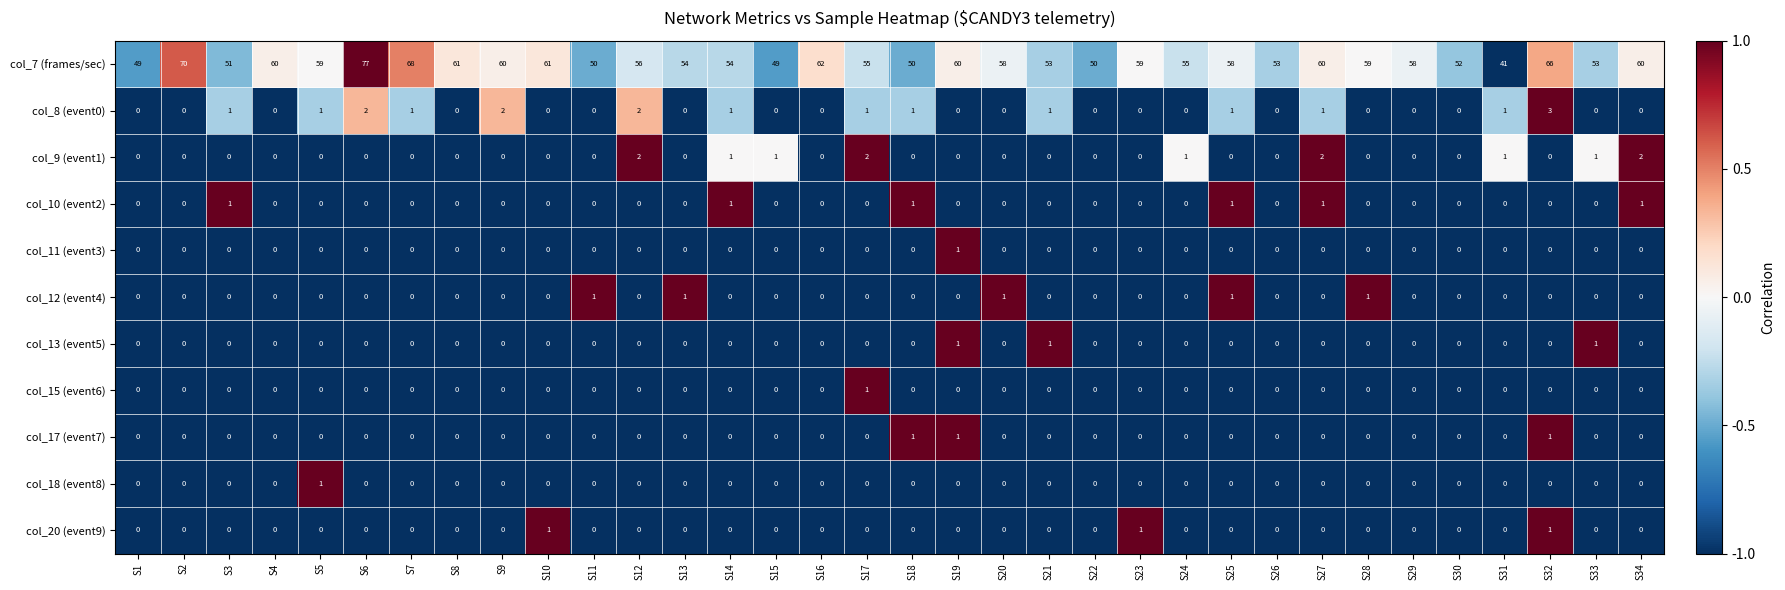

How many col_17 (event7) values are between 0 and 1?

34